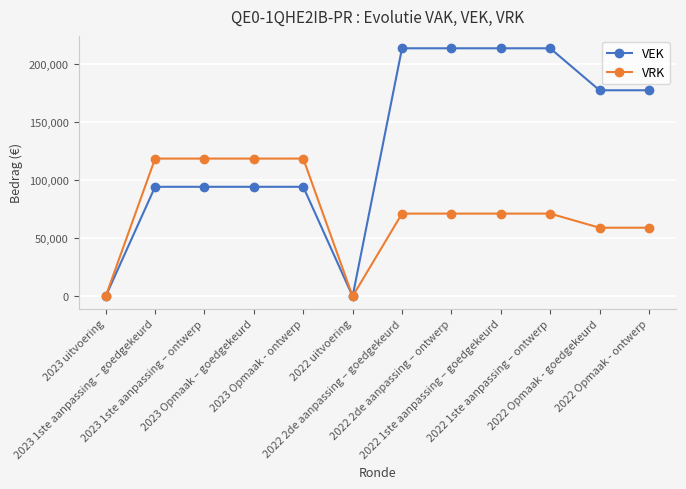

The value of VEK at 2023 Opmaak - ontwerp is 94243. True or false?

True